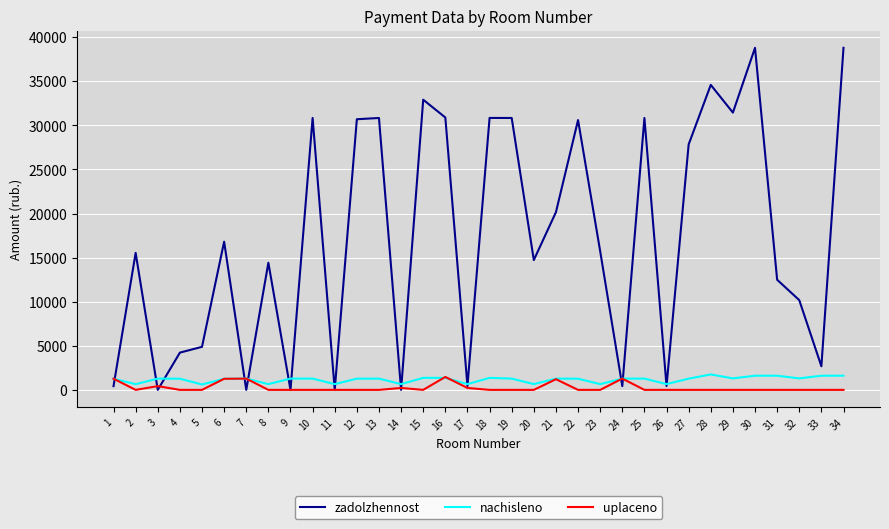

Between which two adjacent categories do nachisleno and zadolzhennost first intersect?

1 and 2